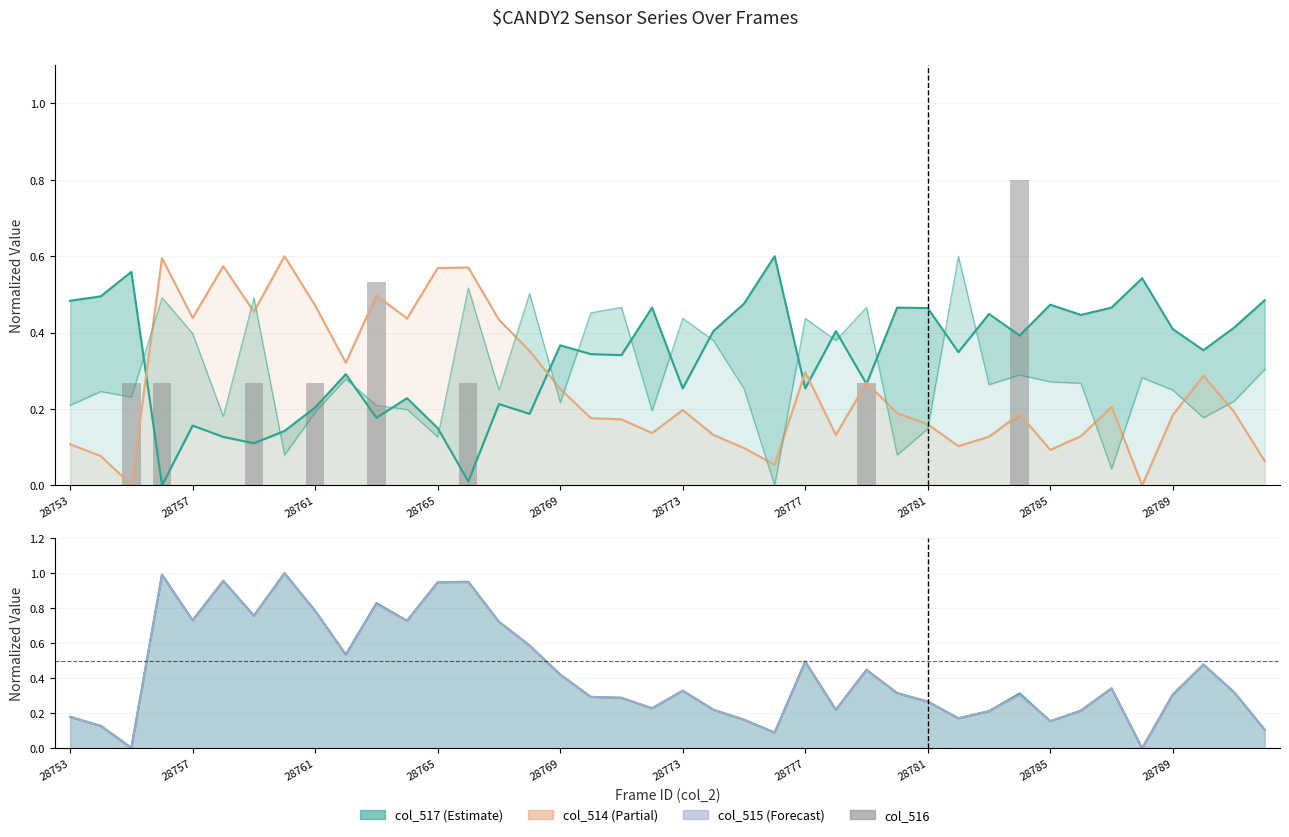

What is the difference between the maximum and second lowest values in the col_516 series?

0.8